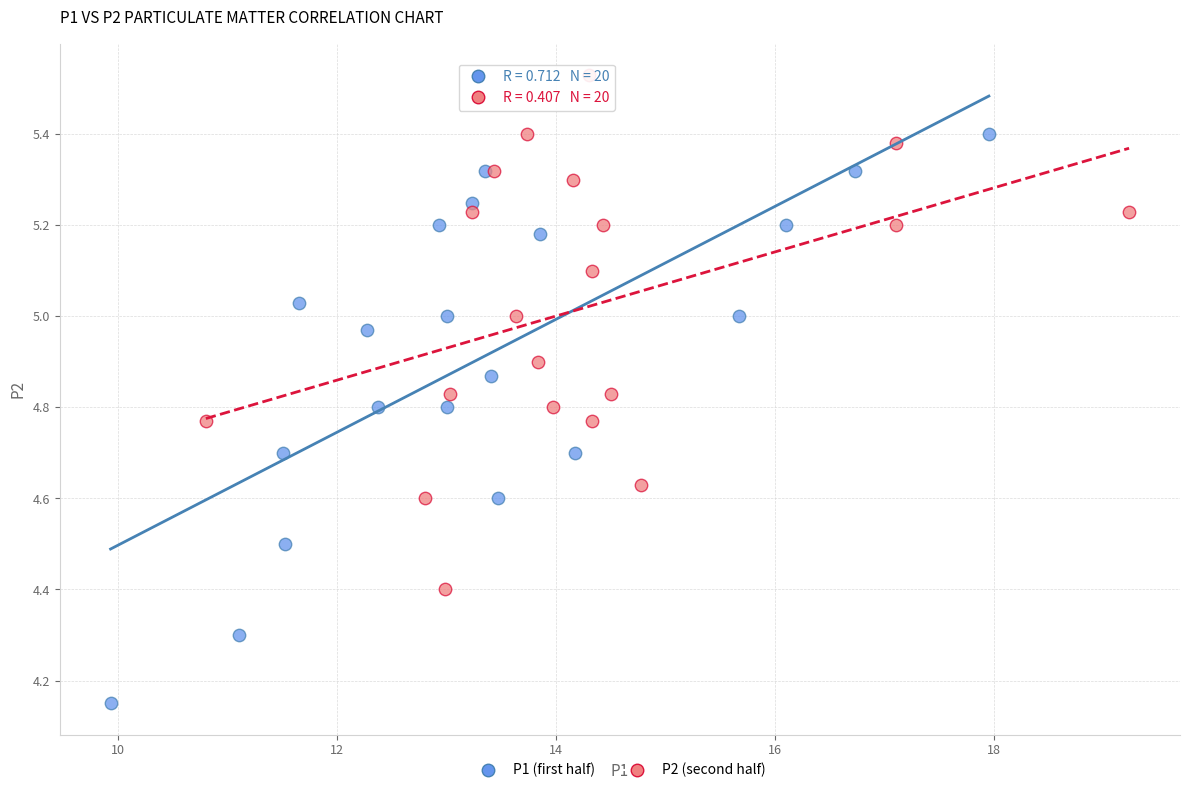

Which series reaches the minimum Y coordinate?

P1 (first half)